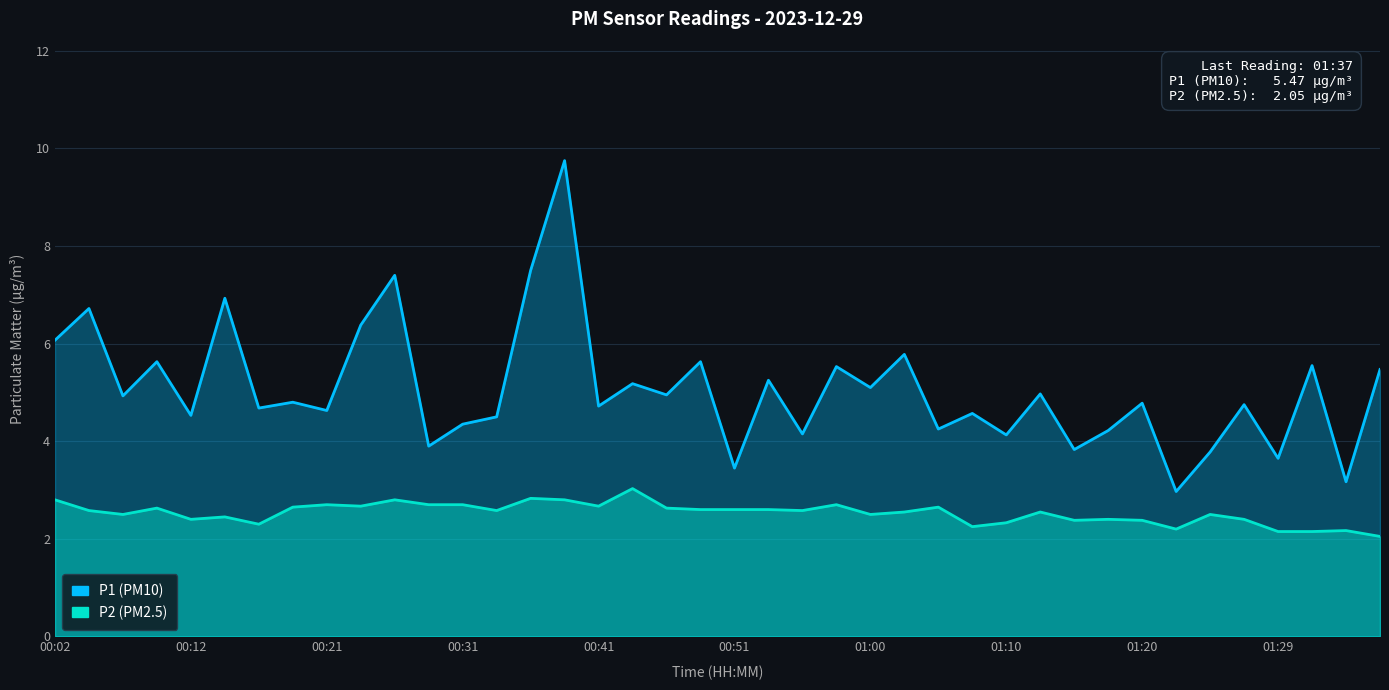

Reading left to right, extract all data points from this chart.

P1: 6.1	6.7	4.9	5.6	4.5	6.9	4.7	4.8	4.6	6.4	7.4	3.9	4.3	4.5	7.5	9.8	4.7	5.2	5.0	5.6	3.5	5.2	4.2	5.5	5.1	5.8	4.2	4.6	4.1	5.0	3.8	4.2	4.8	3.0	3.8	4.8	3.6	5.5	3.2	5.5
P2: 2.8	2.6	2.5	2.6	2.4	2.5	2.3	2.6	2.7	2.7	2.8	2.7	2.7	2.6	2.8	2.8	2.7	3.0	2.6	2.6	2.6	2.6	2.6	2.7	2.5	2.5	2.6	2.2	2.3	2.5	2.4	2.4	2.4	2.2	2.5	2.4	2.1	2.1	2.2	2.0